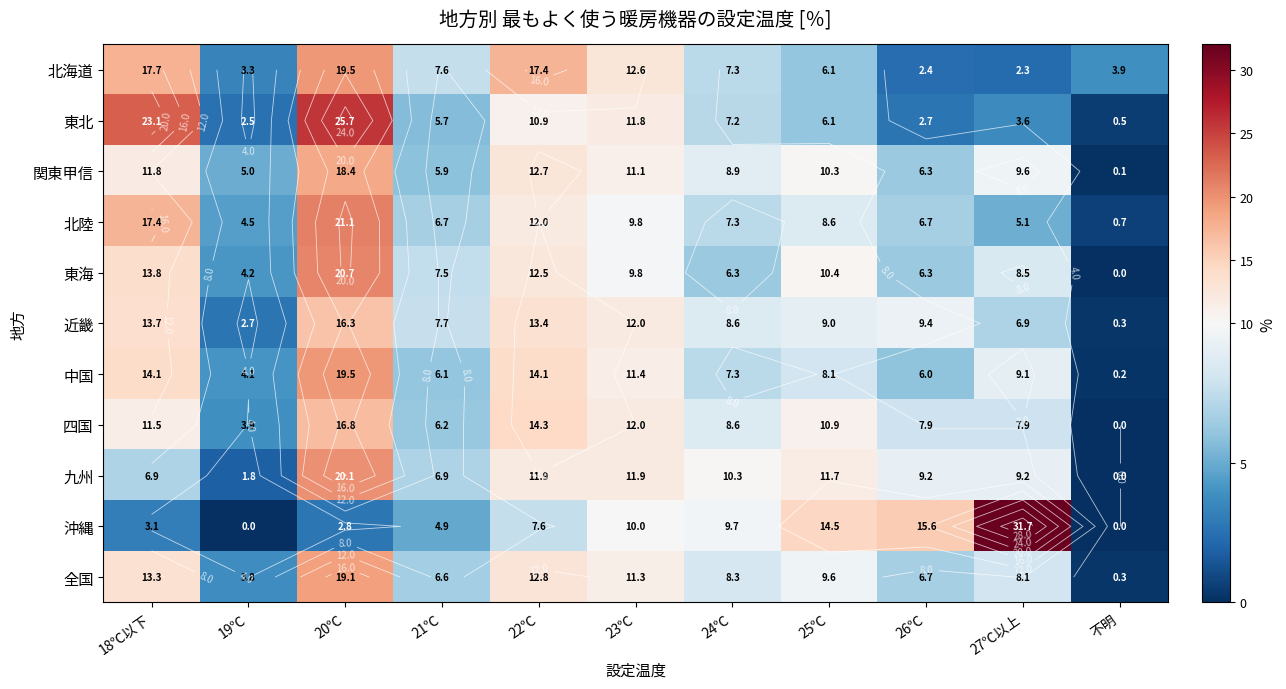

Which series has the widest spread of values?

沖縄